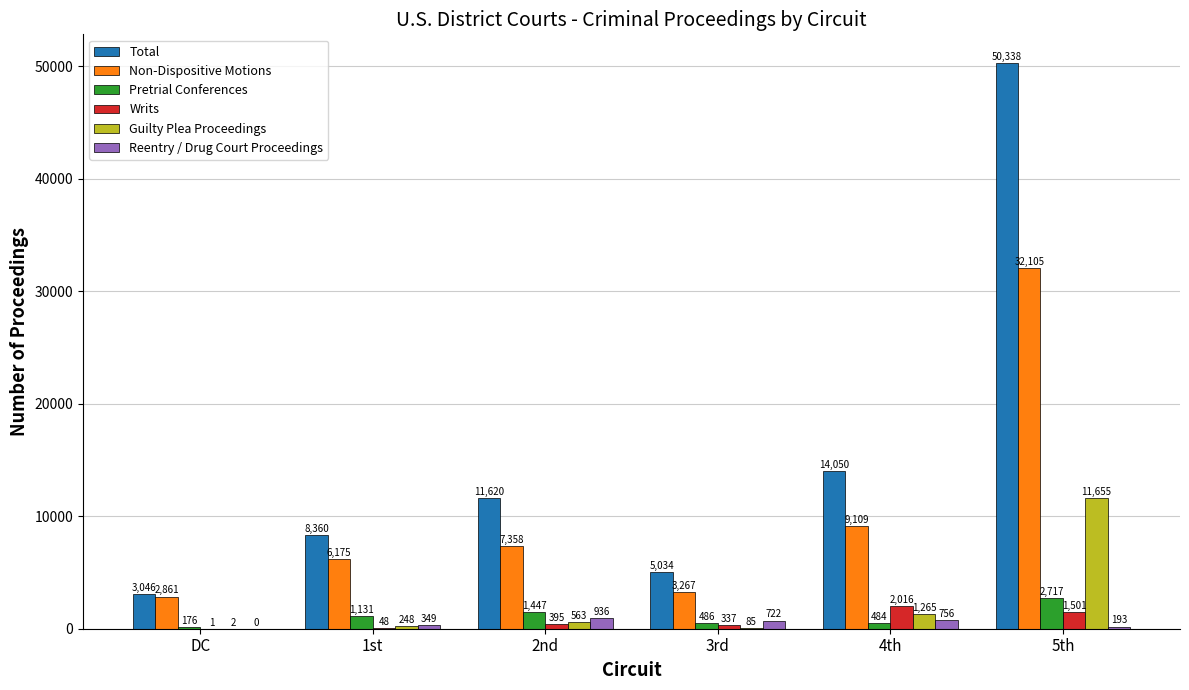

How many values in Reentry / Drug Court Proceedings are above zero?

5